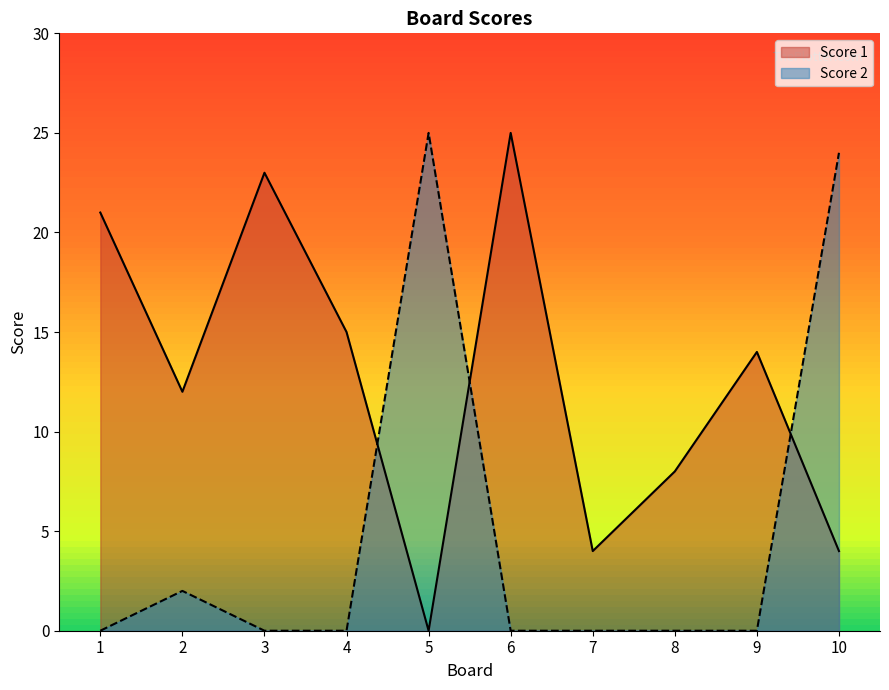

Does the chart have visible grid lines?

No